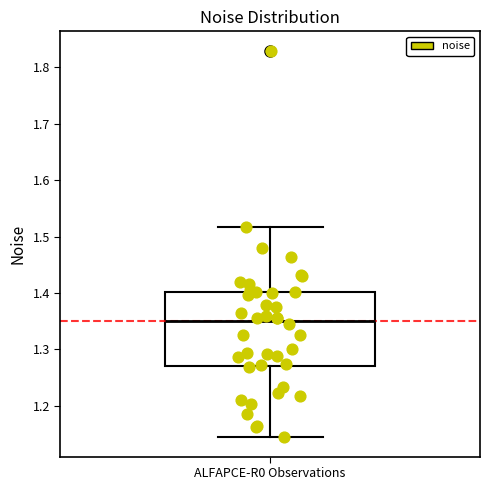

Transcribe this box plot: give where the median line is, the range the box spans, and where the two whiskers end, as read against the y-axis. The values are not printed on the chart, so give them approximately, as read against the axis.

median 1.35, box 1.27 to 1.40, whiskers 1.14 to 1.52